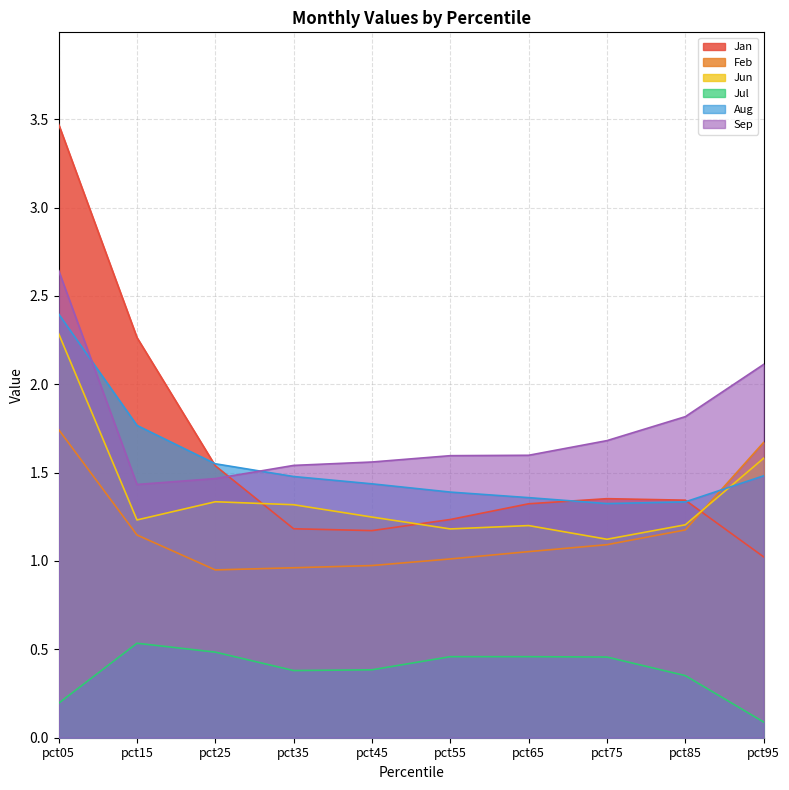

What is the spread (max minus min) of values at pct35?

1.2